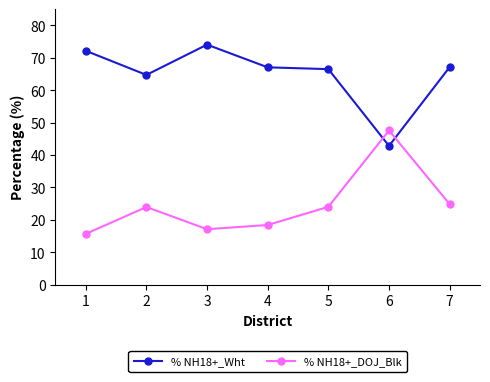

Rank the series at 6 from lowest to highest value.

% NH18+_Wht, % NH18+_DOJ_Blk